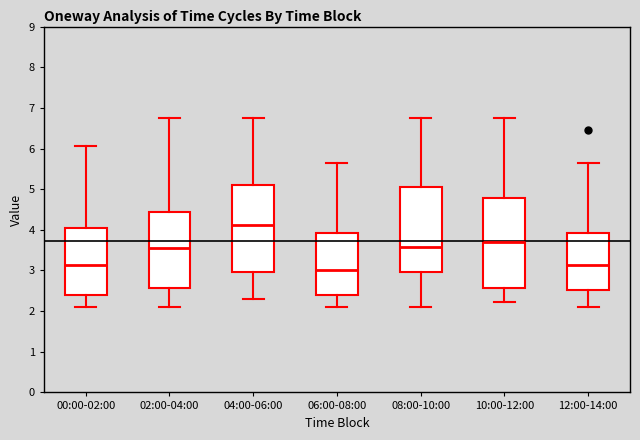

Where is the upper edge of the box for 08:00-10:00 on the y-axis? The values are not printed on the chart, so give them approximately, as read against the axis.

5.1